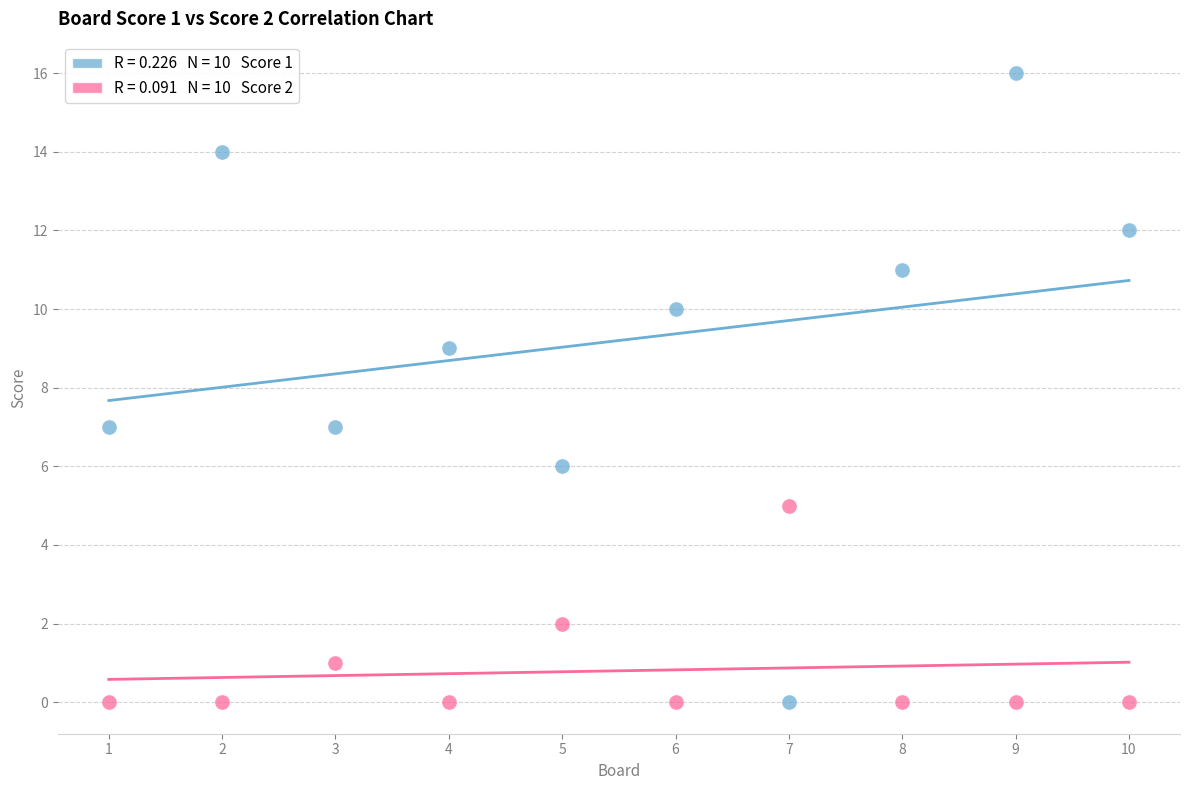

Across all data points, what is the range of X values (max minus min)?

9